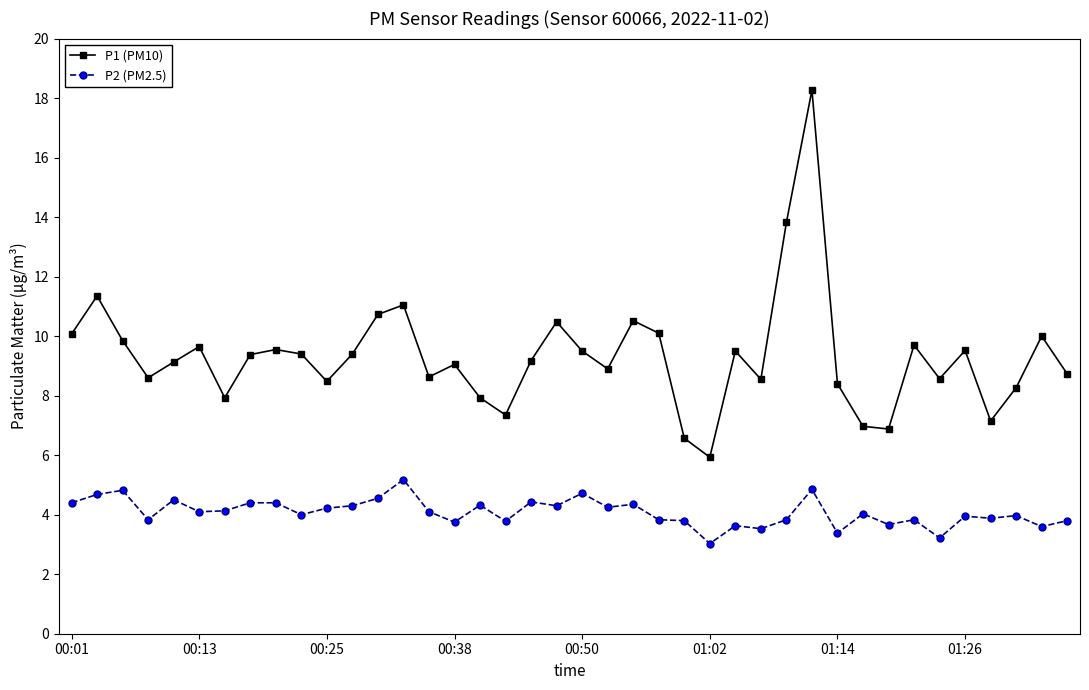

What is the highest value of the P2 (PM2.5) series?

5.2